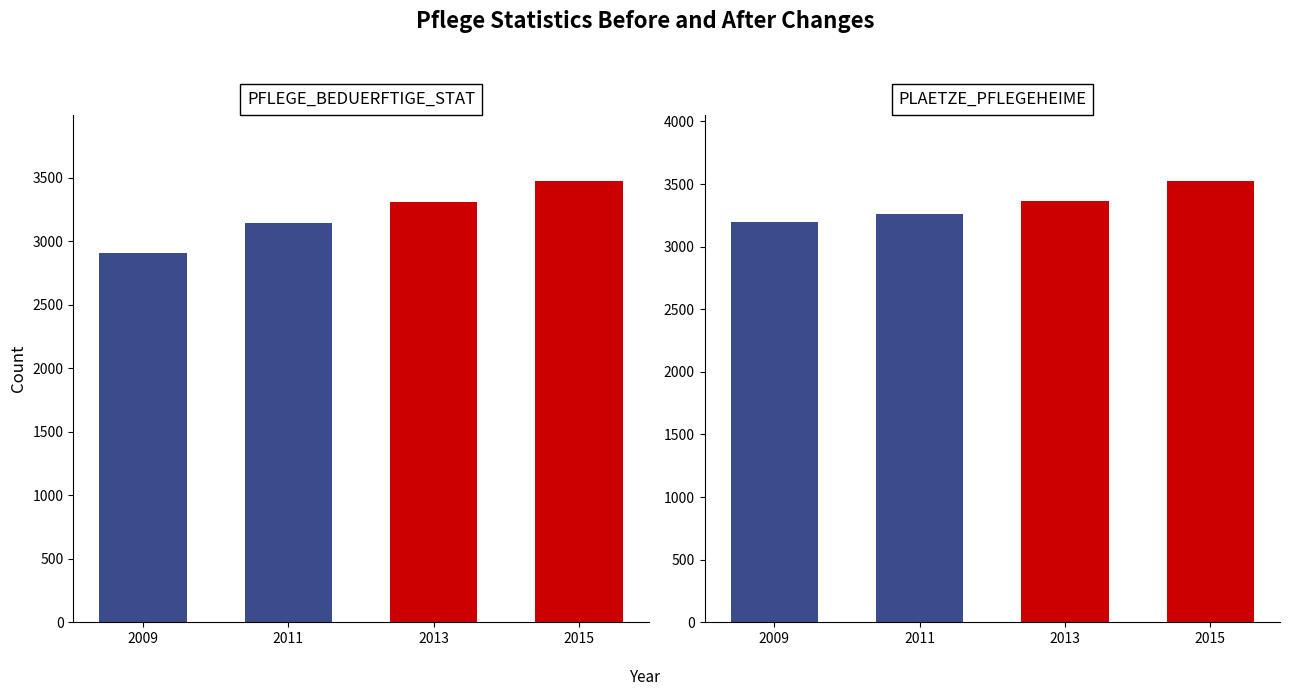

What is the sum of all PFLEGE_BEDUERFTIGE_STAT values?

12830